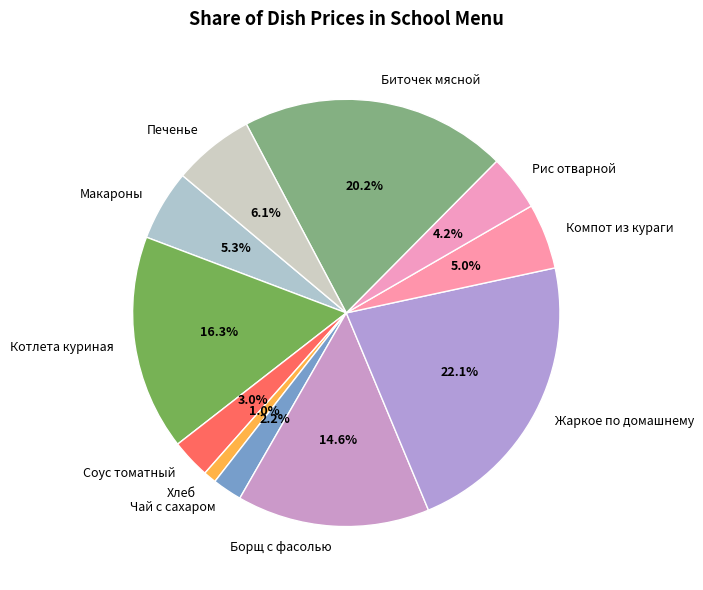

Does Макароны account for over 50% of the chart?

No